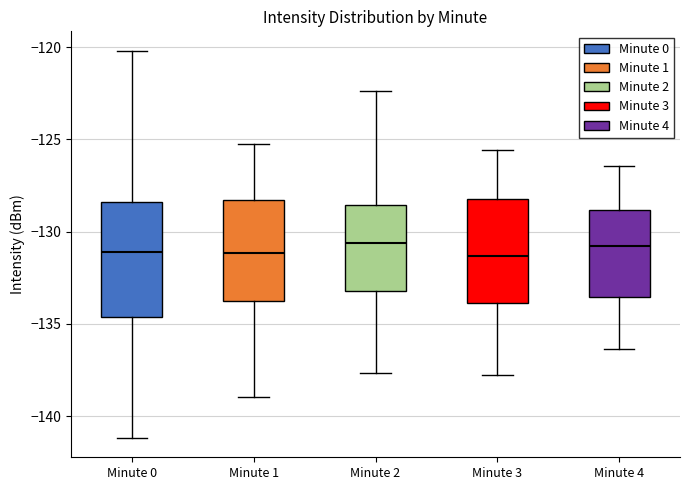

Where is the lower edge of the box for Minute 3 on the y-axis? The values are not printed on the chart, so give them approximately, as read against the axis.

-134.0